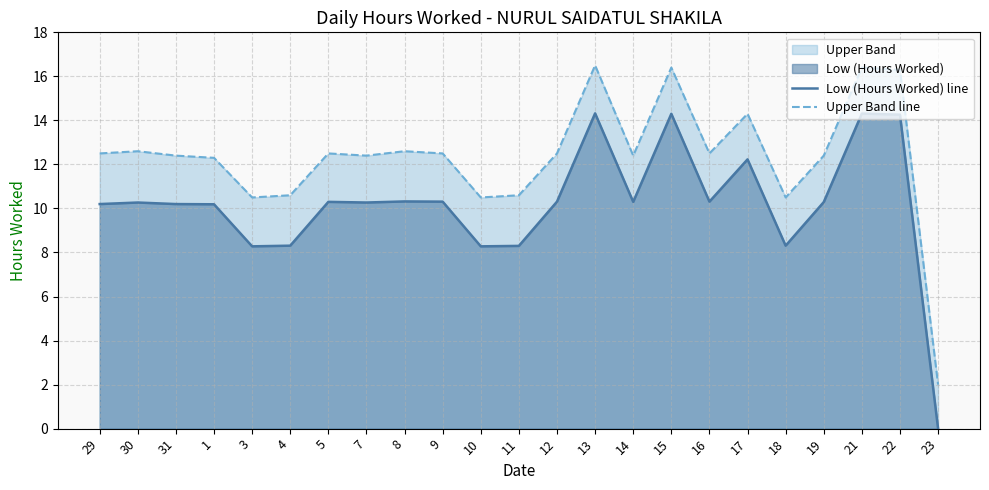

How many lines are shown in the chart?

2